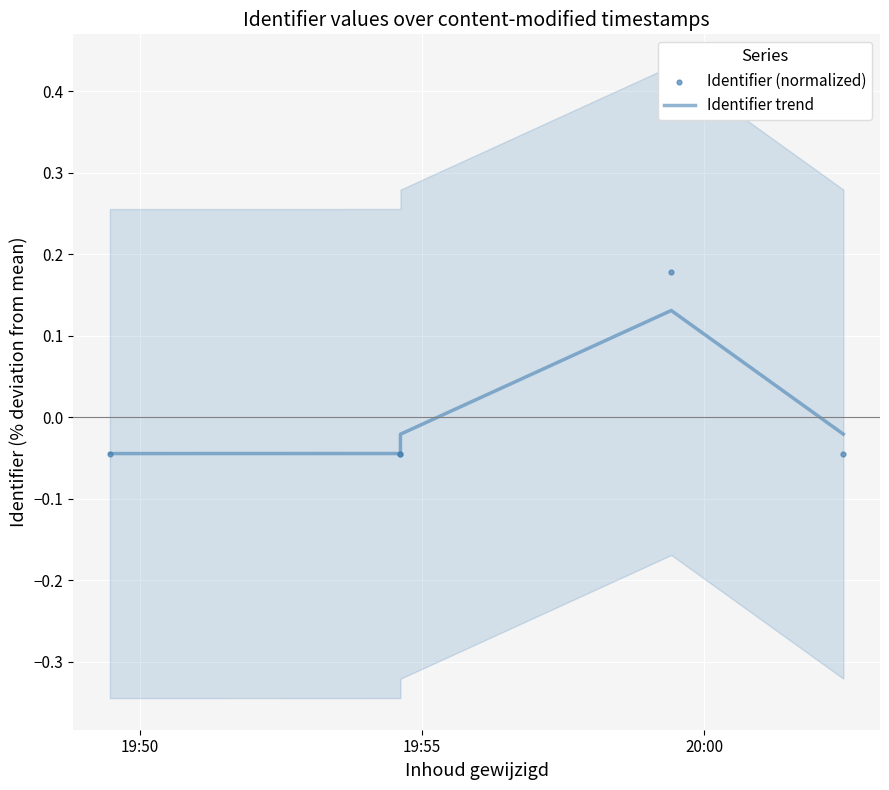

Which series has the largest total across all categories?

Identifier trend